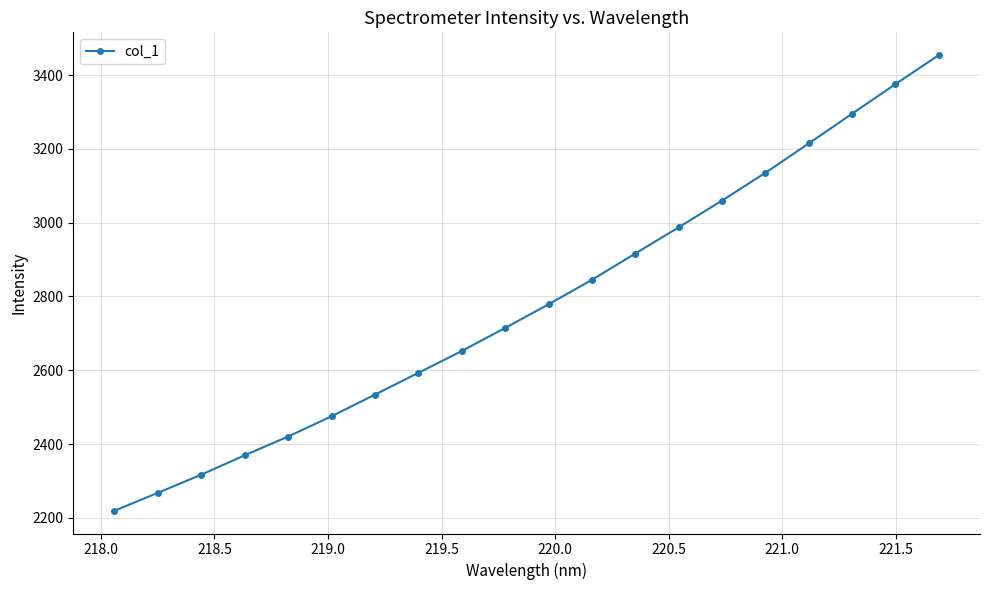

What is the smallest value displayed?

2219.5